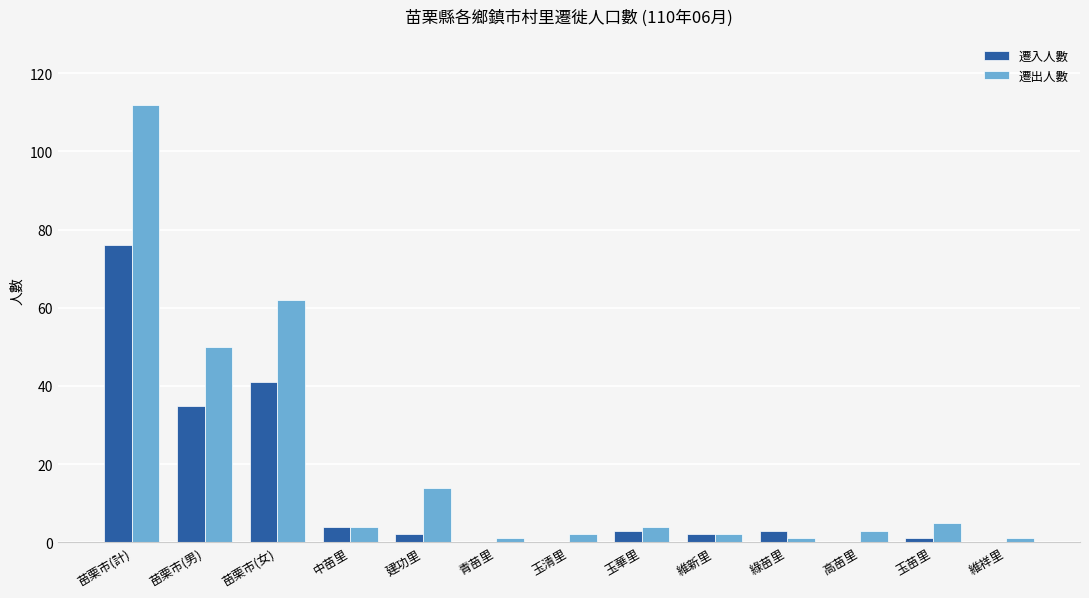

Which category has the highest value across all series?

苗栗市(計)